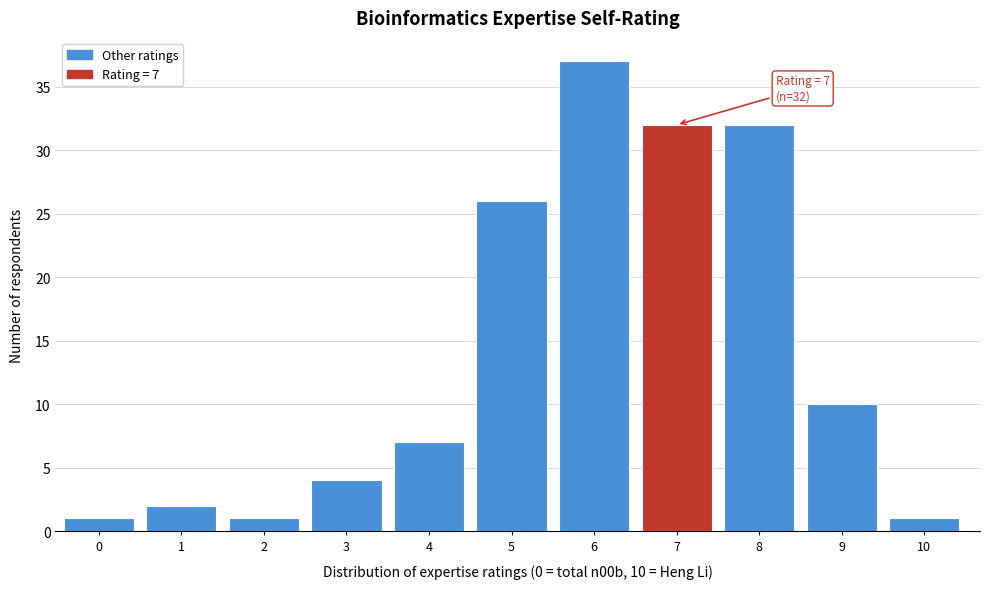

Reading right to left, transcribe all the data shown in this chart.

10=1	9=10	8=32	7=32	6=37	5=26	4=7	3=4	2=1	1=2	0=1